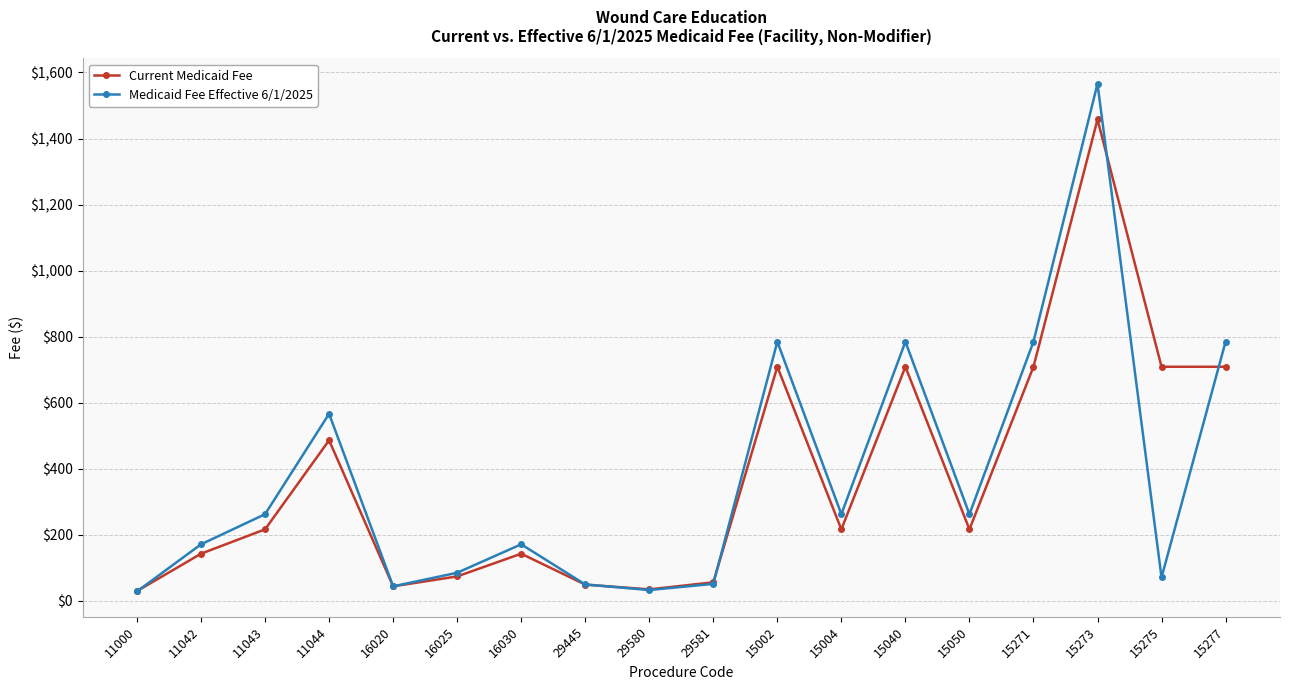

The Medicaid Fee Effective 6/1/2025 series shows 566.6 at 11044. True or false?

True